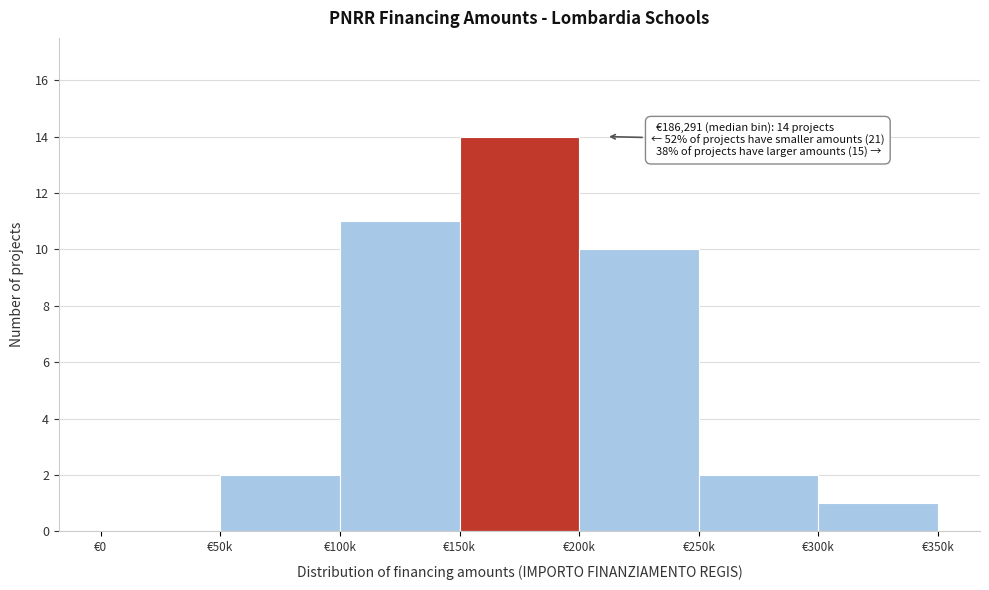

Reading left to right, transcribe all the data shown in this chart.

€0=0	€50k=2	€100k=11	€150k=14	€200k=10	€250k=2	€300k=1